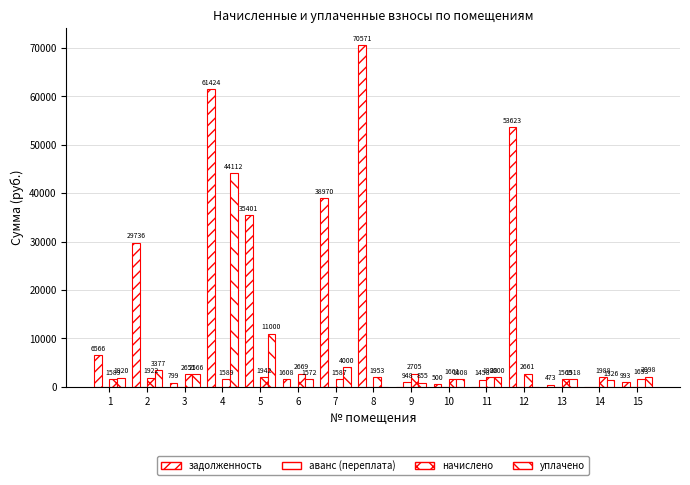

At which category is the sum across all series the highest?

4